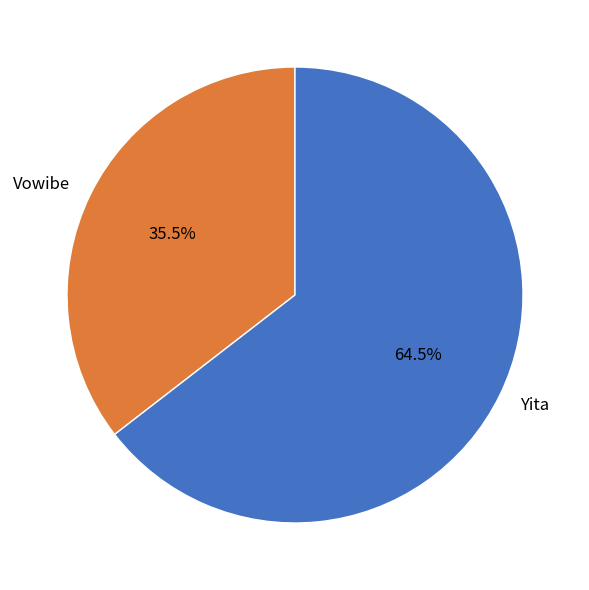

What percentage do Vowibe and Yita together represent?

100.0%